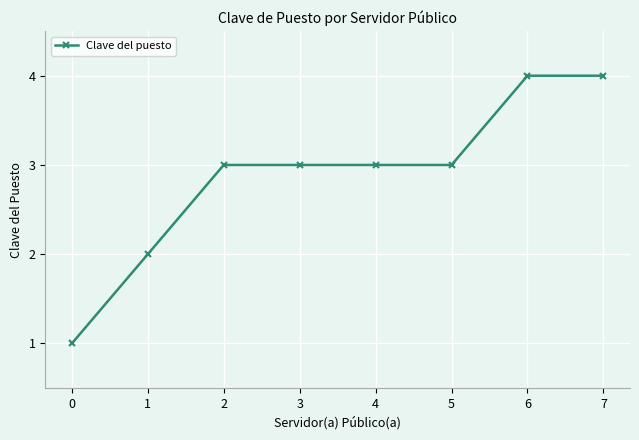

Is it true that the value at 0 is 0?

False